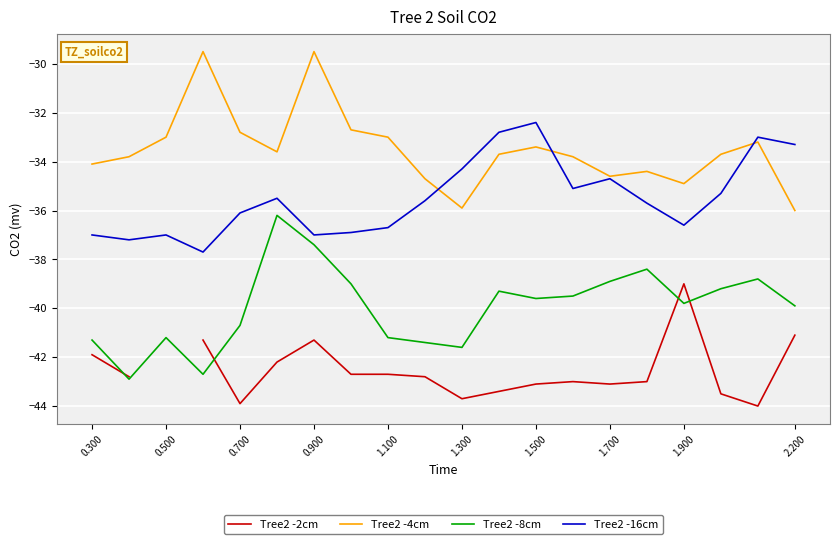

True or false: Tree2 -8cm and Tree2 -4cm intersect in this chart.

False